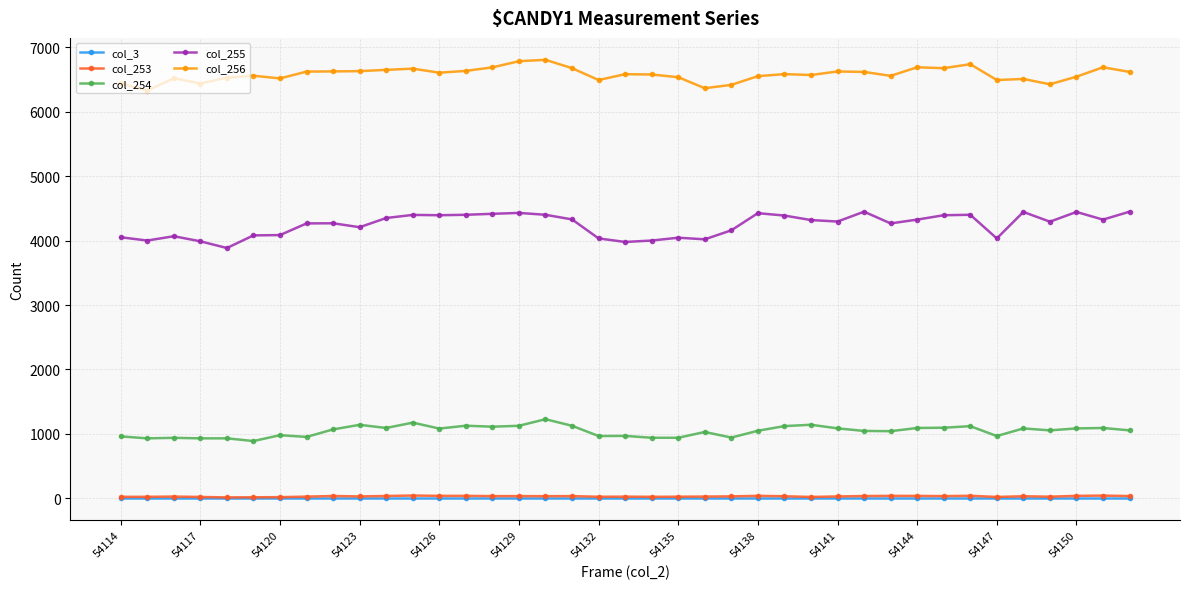

What is the maximum value for col_254?

1227